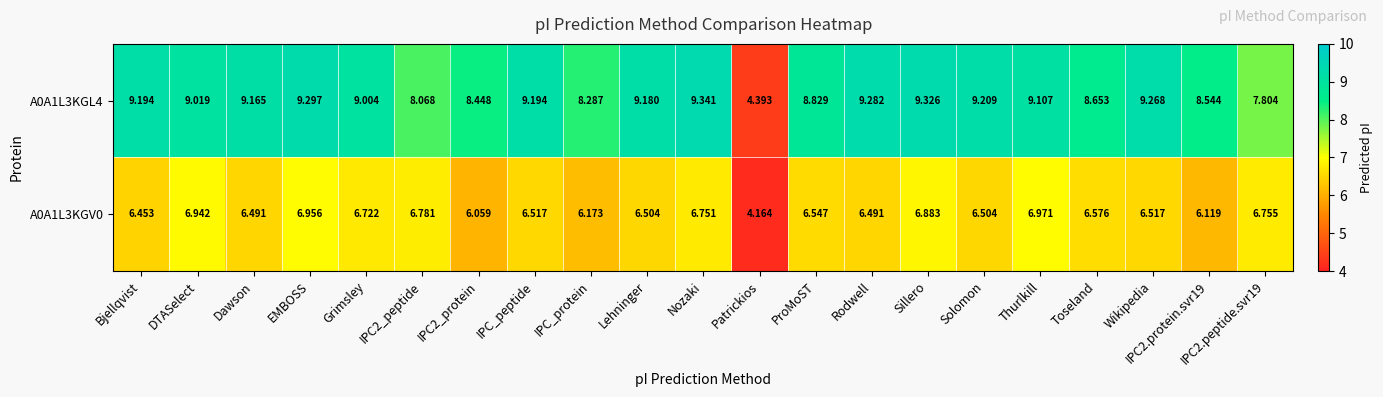

What is the difference between the highest and lowest values at Thurlkill?

2.1